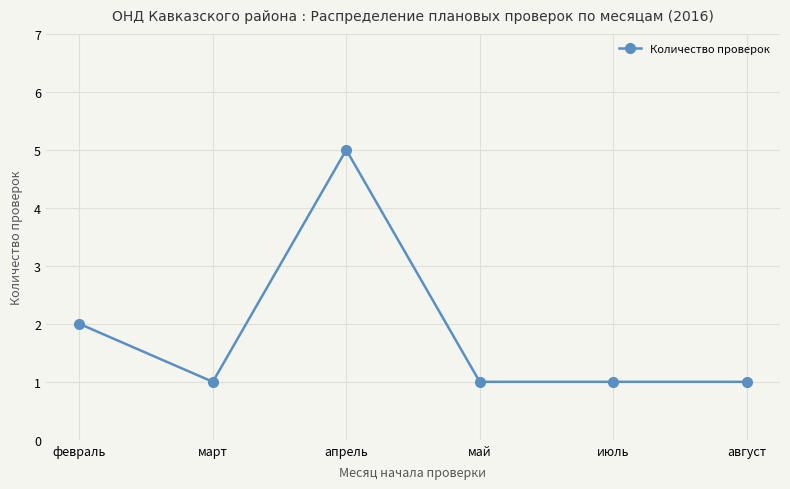

Where is the first local minimum?

март